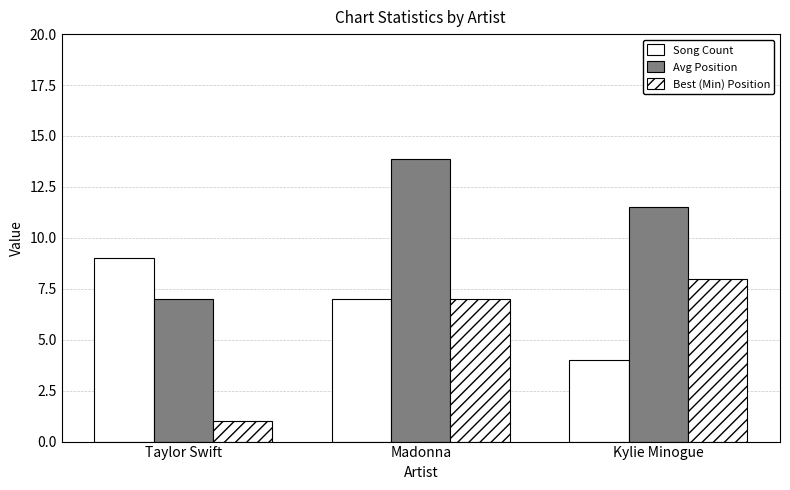

How many data points in Avg Position are less than 11?

1